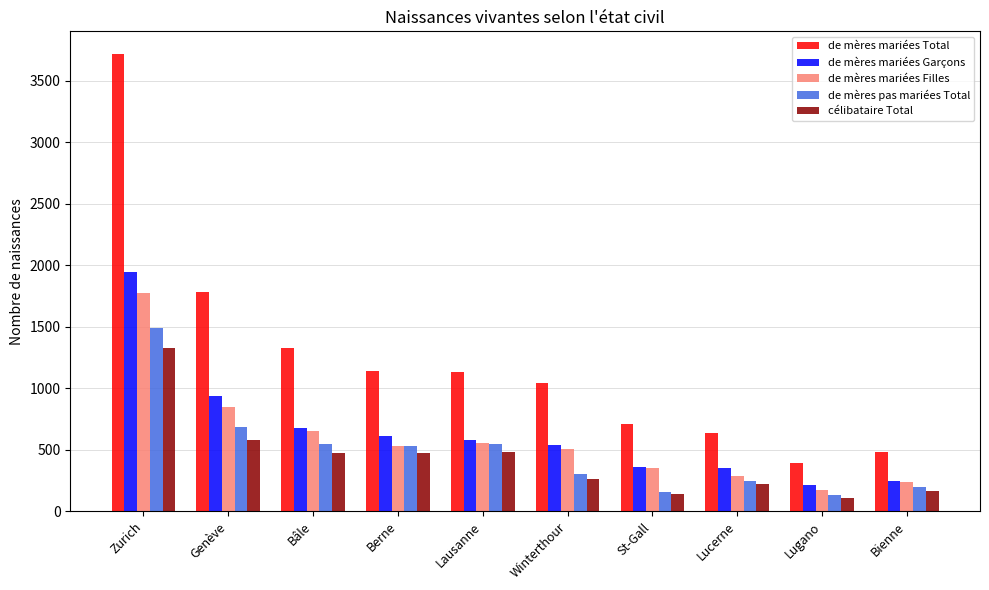

What position from the right is Genève?

9